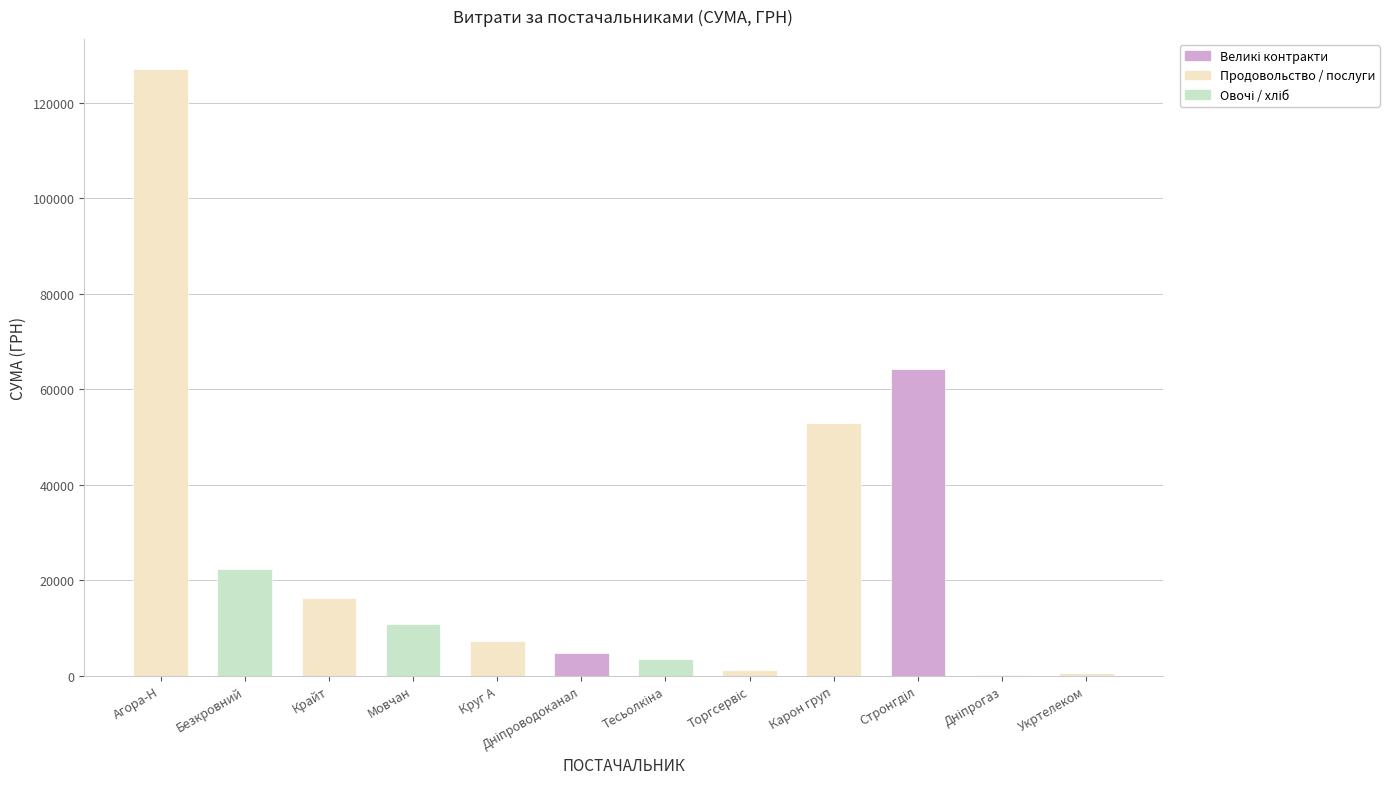

The value at Безкровний is 11210.0. True or false?

False